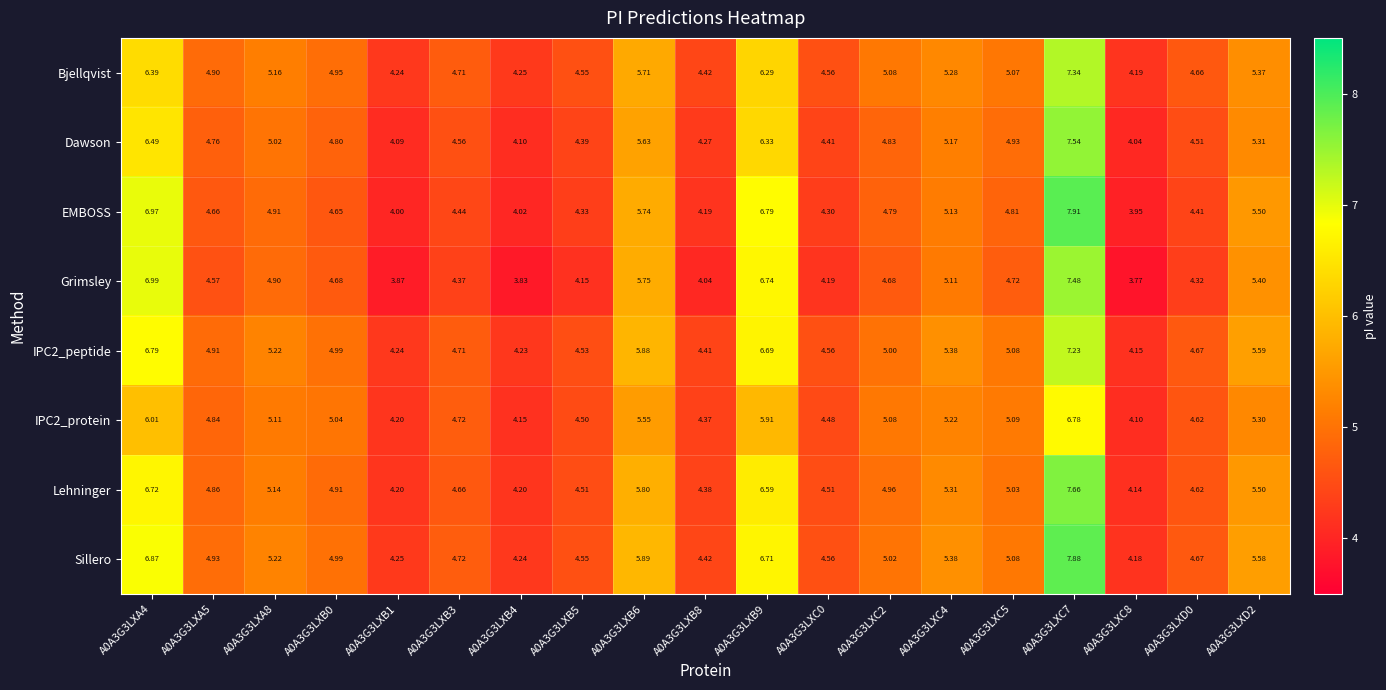

Which series has the largest total across all categories?

Sillero